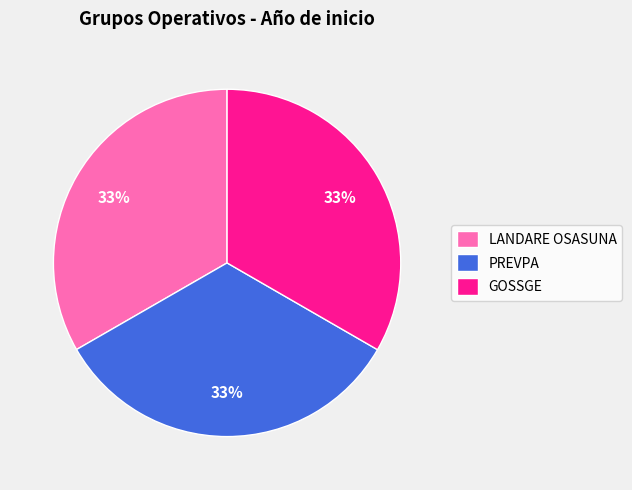

To the nearest percent, what percentage of the pie is LANDARE OSASUNA?

33%